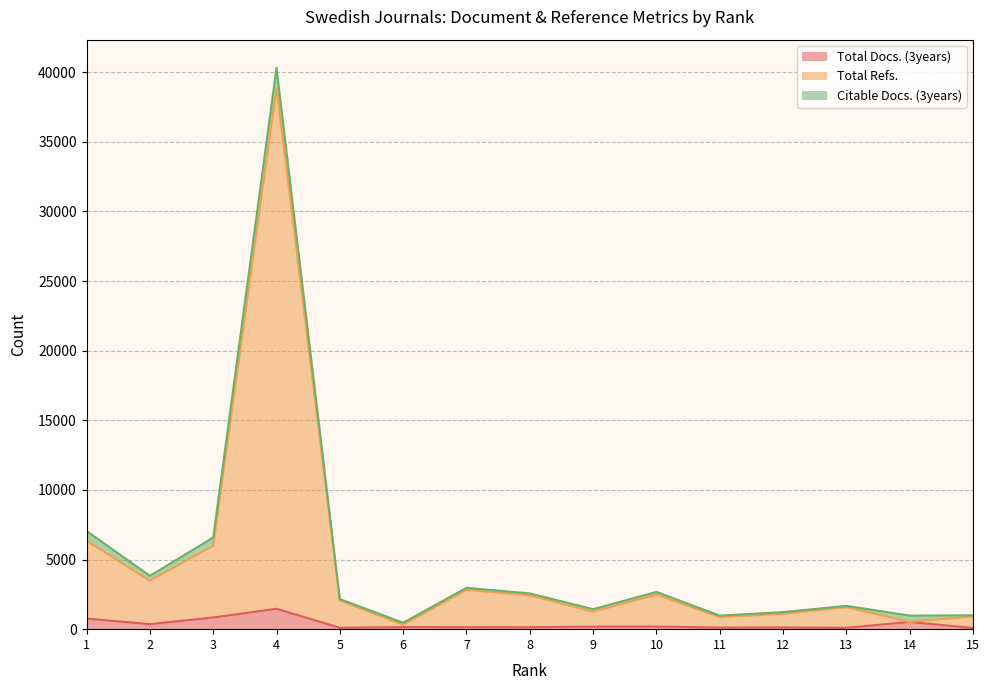

What is the difference between the Total Docs. (3years) values at 7 and 13?

47